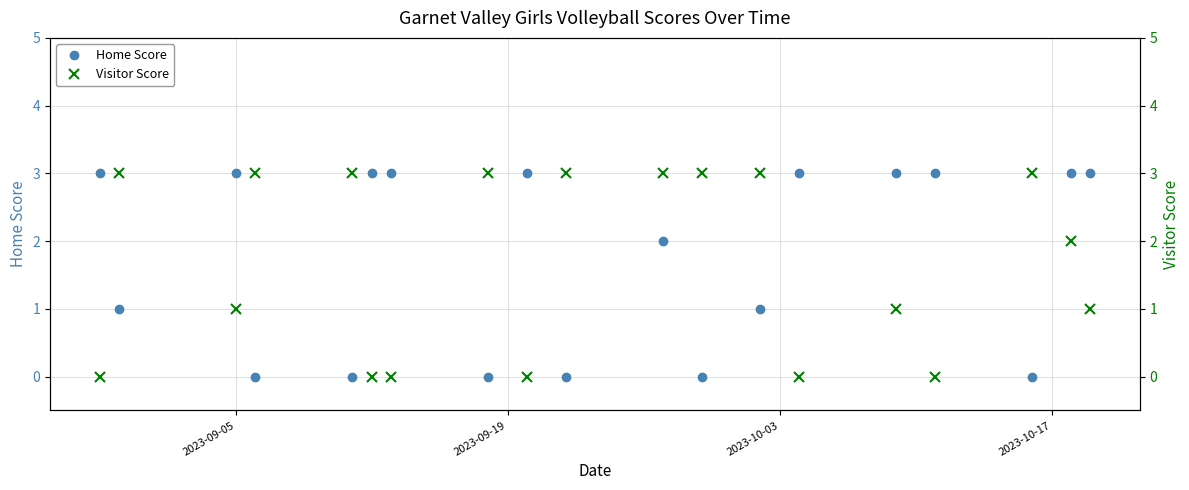

How many lines are shown in the chart?

2